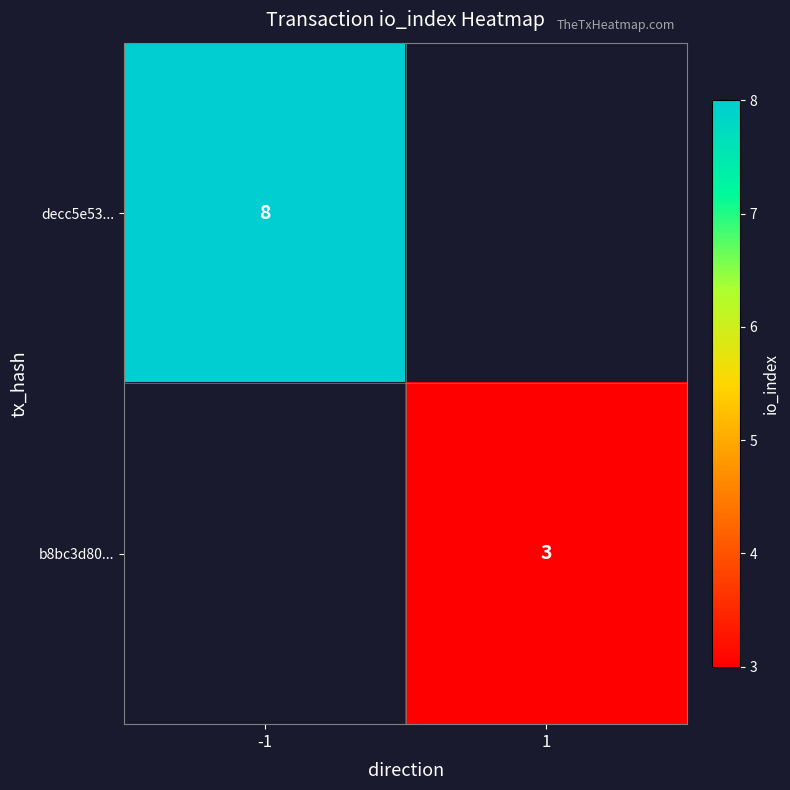

True or false: decc5e53... has a value of 2 at -1.

False